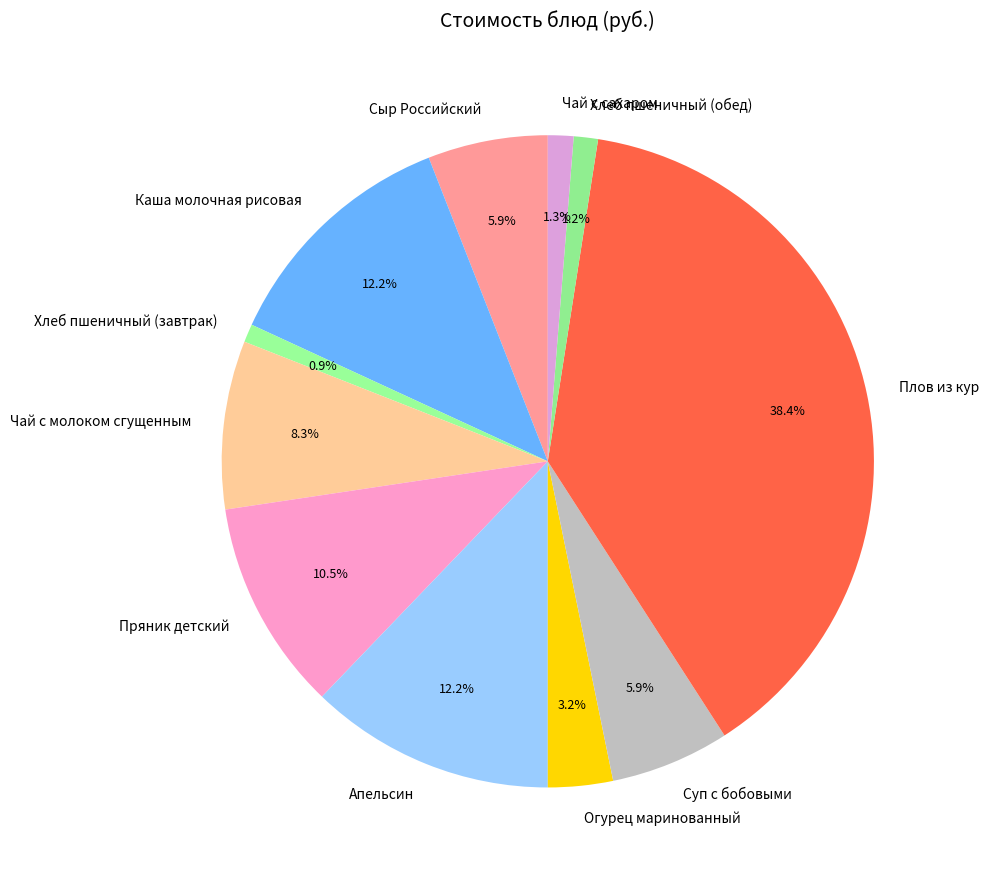

To the nearest percent, what portion does Каша молочная рисовая represent?

12%